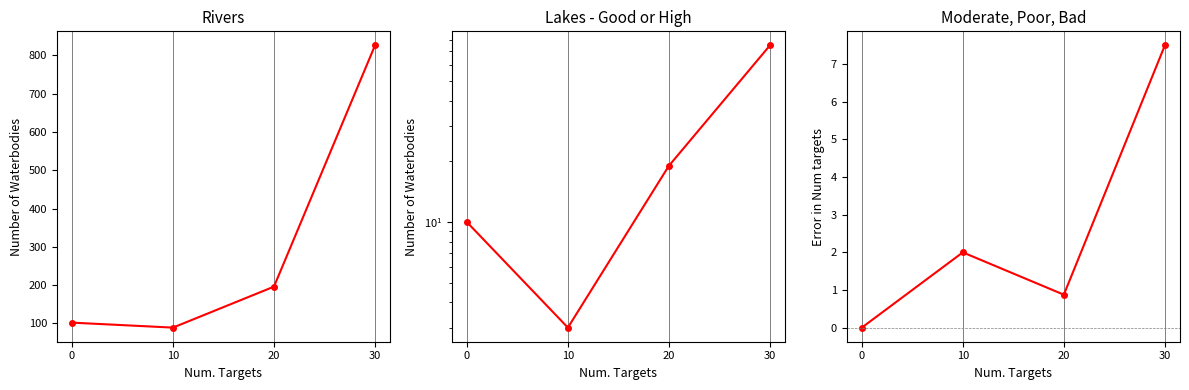

At which label does Rivers - Good or High first exceed 196?

30